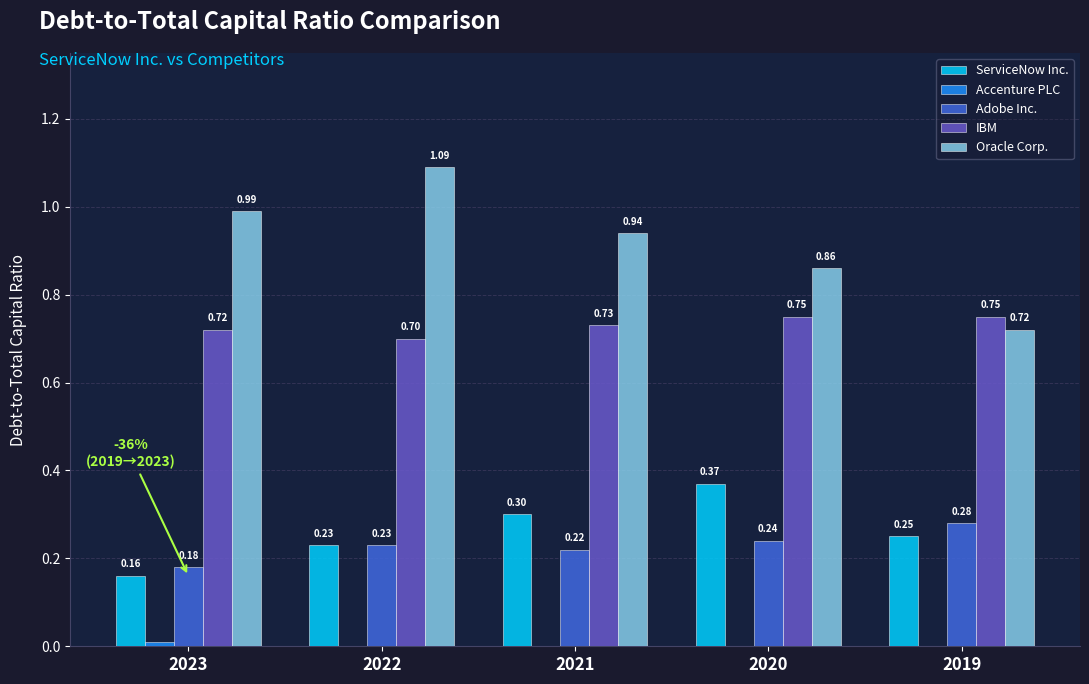

What is the sum of the Adobe Inc. values at 2019 and 2023?

0.5